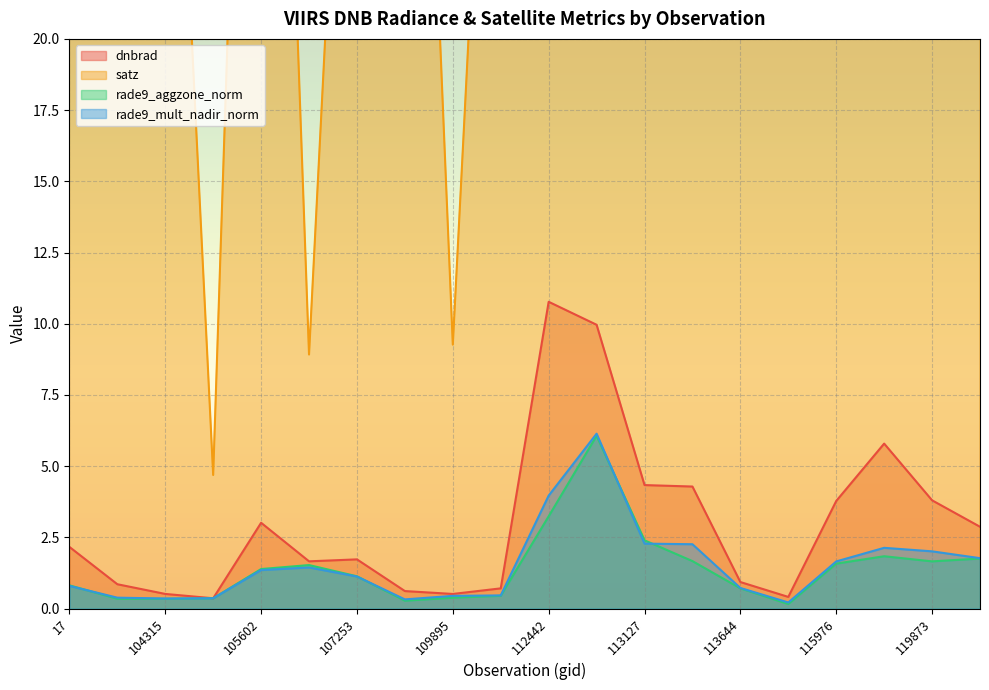

Reading left to right, list all the values displayed in this chart.

dnbrad: 17=2.2	102751=0.9	104315=0.5	104431=0.4	105602=3.0	107081=1.7	107253=1.7	109184=0.6	109895=0.5	110068=0.7	112442=10.8	112622=10.0	113127=4.3	113310=4.3	113644=0.9	115226=0.4	115976=3.8	3797=5.8	119873=3.8	120041=2.9
satz: 17=69.2	102751=55.7	104315=39.0	104431=4.7	105602=55.8	107081=8.9	107253=41.9	109184=49.6	109895=9.3	110068=42.1	112442=69.4	112622=46.7	113127=49.9	113310=67.7	113644=28.4	115226=50.1	115976=61.5	3797=69.5	119873=63.6	120041=46.4
rade9_aggzone_norm: 17=0.8	102751=0.3	104315=0.3	104431=0.4	105602=1.4	107081=1.5	107253=1.1	109184=0.3	109895=0.4	110068=0.5	112442=3.2	112622=6.1	113127=2.4	113310=1.7	113644=0.7	115226=0.2	115976=1.6	3797=1.8	119873=1.7	120041=1.8
rade9_mult_nadir_norm: 17=0.8	102751=0.4	104315=0.4	104431=0.4	105602=1.4	107081=1.4	107253=1.1	109184=0.3	109895=0.4	110068=0.5	112442=4.0	112622=6.1	113127=2.3	113310=2.3	113644=0.7	115226=0.2	115976=1.7	3797=2.1	119873=2.0	120041=1.8